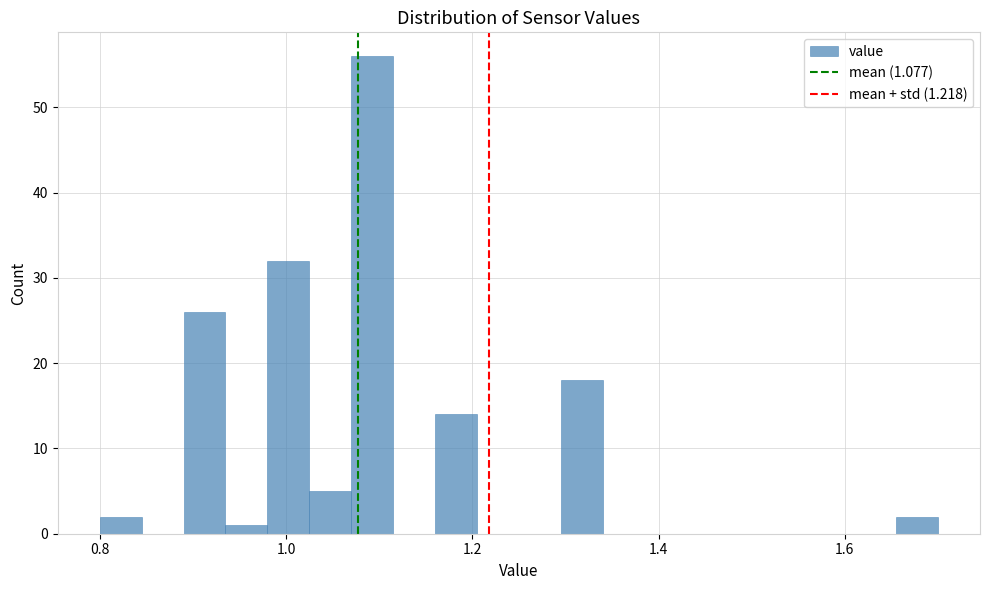

Read against the x-axis, roughly where is the centre of the tallest bar?

1.10